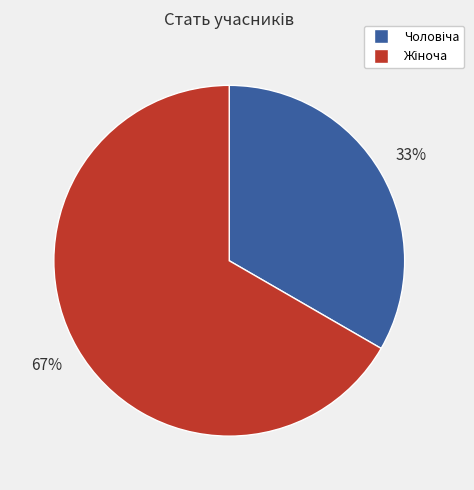

Is there any slice that represents more than half of the pie?

Yes